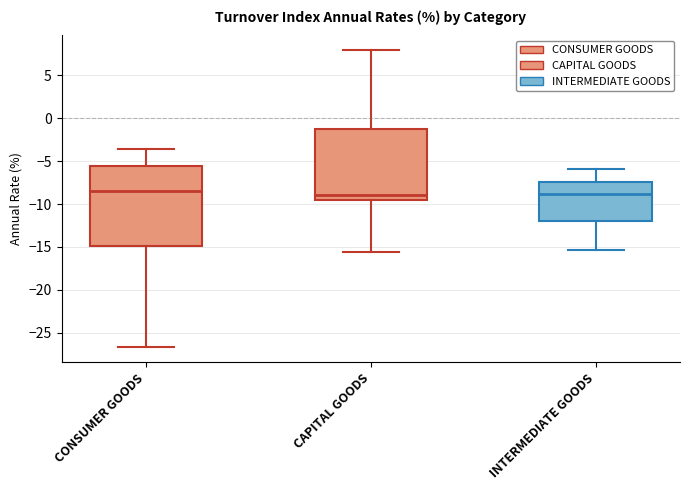

Reading left to right, transcribe this box plot: for each box, give where its median line is, the range the box spans, and where its two whiskers end, as read against the y-axis. The values are not printed on the chart, so give them approximately, as read against the axis.

CONSUMER GOODS: median -8.5, box -15.0 to -5.5, whiskers -26.5 to -3.5
CAPITAL GOODS: median -9.0, box -9.5 to -1.5, whiskers -15.5 to 8.0
INTERMEDIATE GOODS: median -9.0, box -12.0 to -7.5, whiskers -15.5 to -6.0